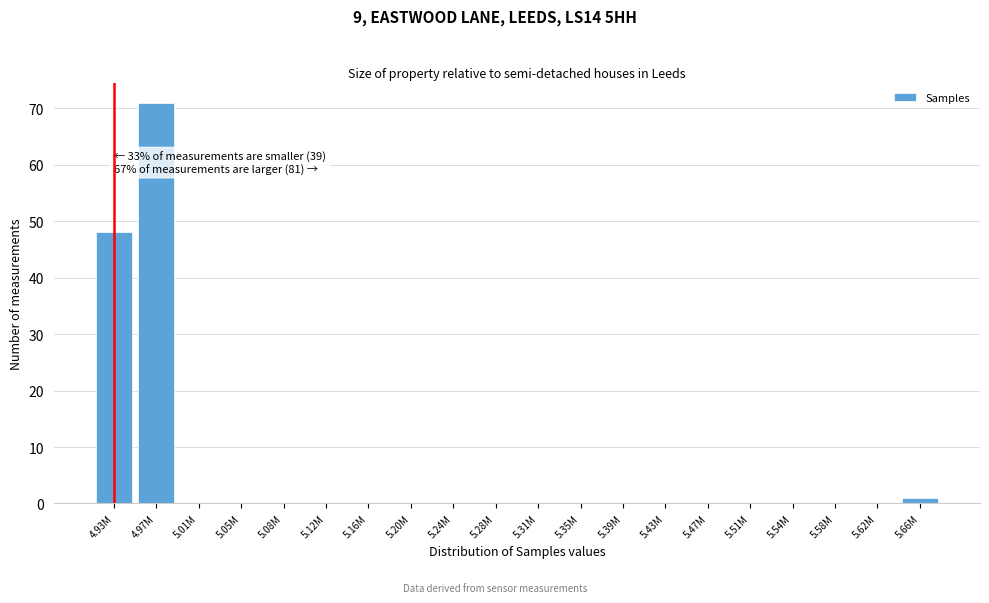

Reading left to right, what are all the values shown in this chart?

4.93M=48	4.97M=71	5.01M=0	5.05M=0	5.08M=0	5.12M=0	5.16M=0	5.20M=0	5.24M=0	5.28M=0	5.31M=0	5.35M=0	5.39M=0	5.43M=0	5.47M=0	5.51M=0	5.54M=0	5.58M=0	5.62M=0	5.66M=1